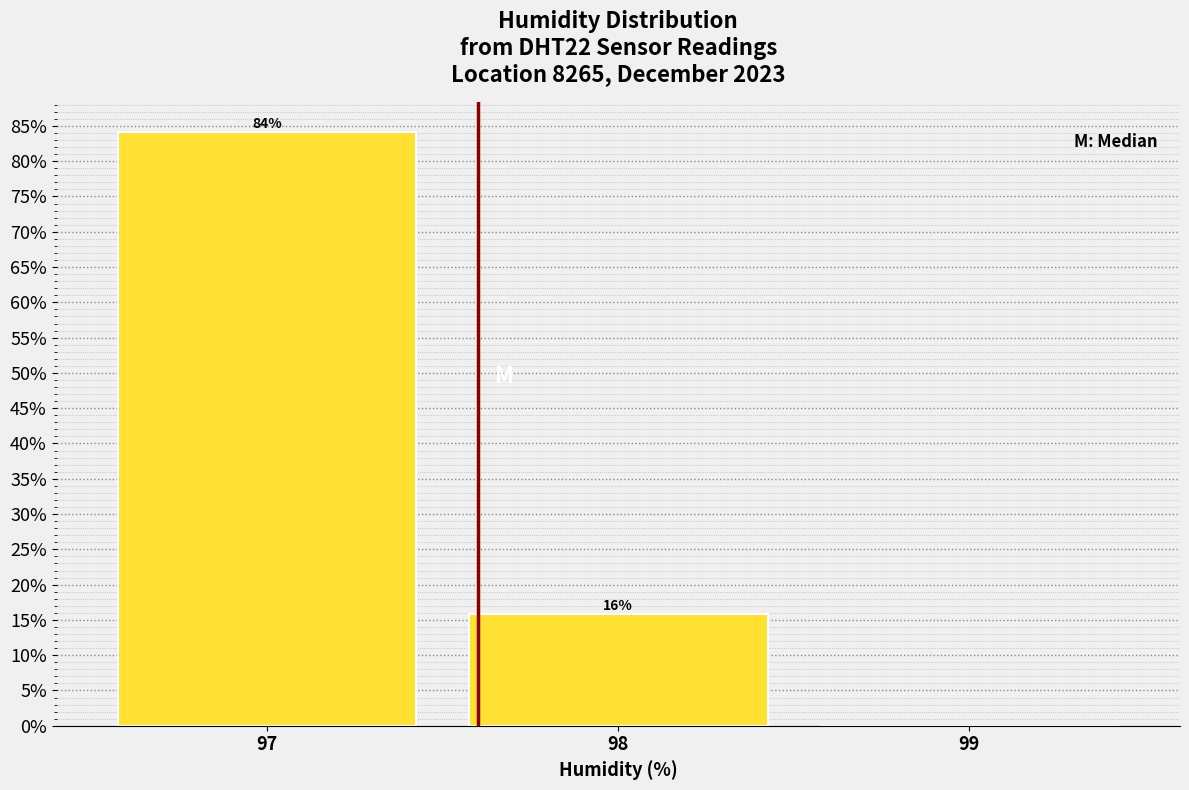

What is the maximum value shown in the chart?

84.2